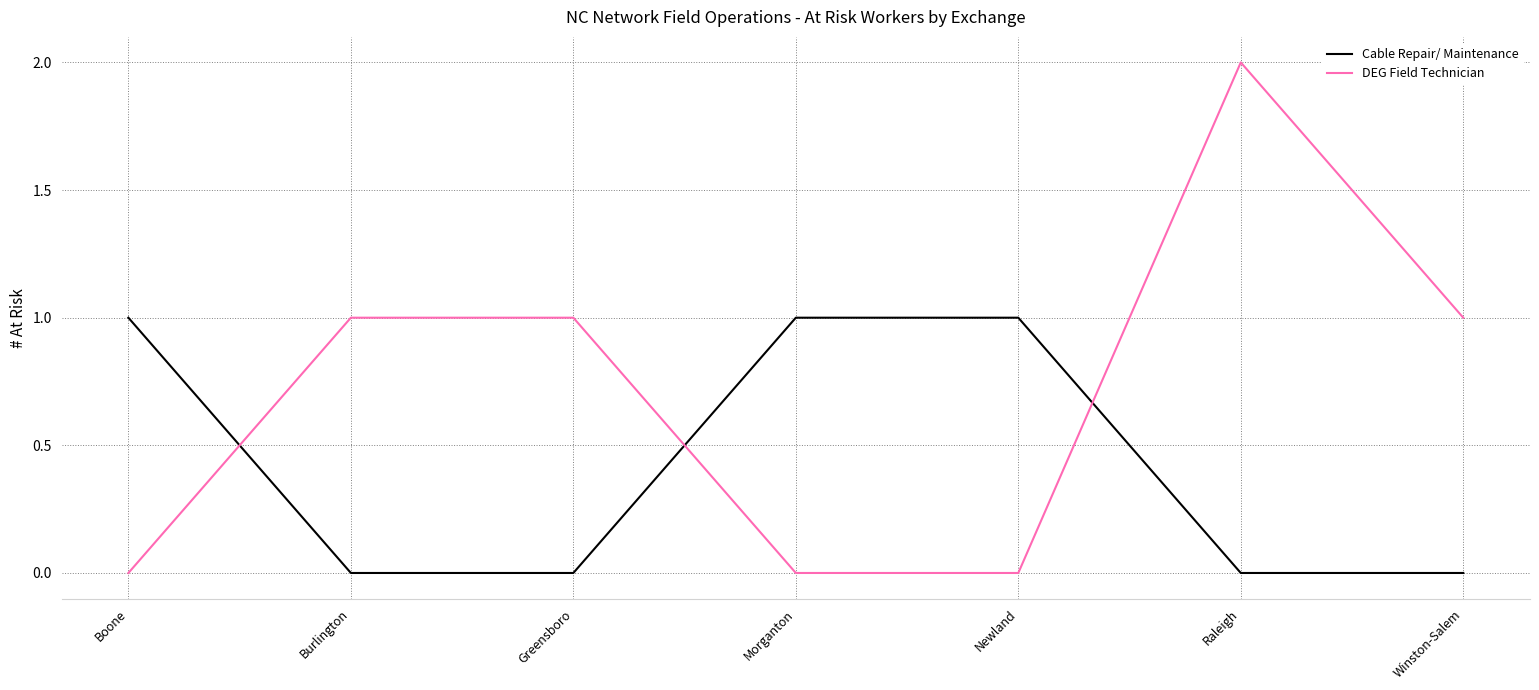

At which category is the sum across all series the highest?

Raleigh